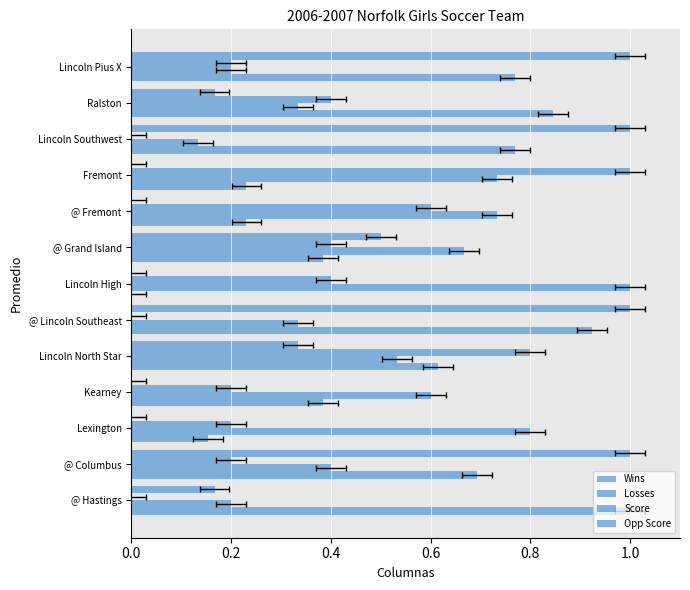

Is the value of Wins at @ Fremont greater than the value of Losses at Lincoln High?

No